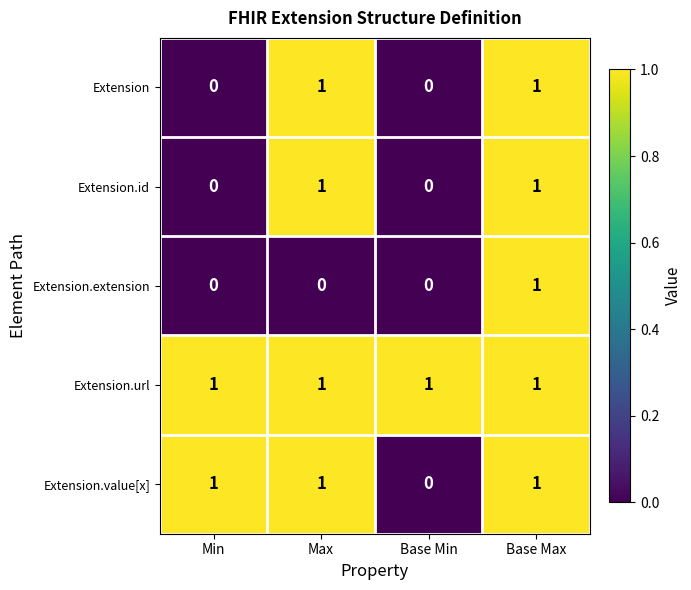

True or false: Extension.id has a value of 1 at Max.

True